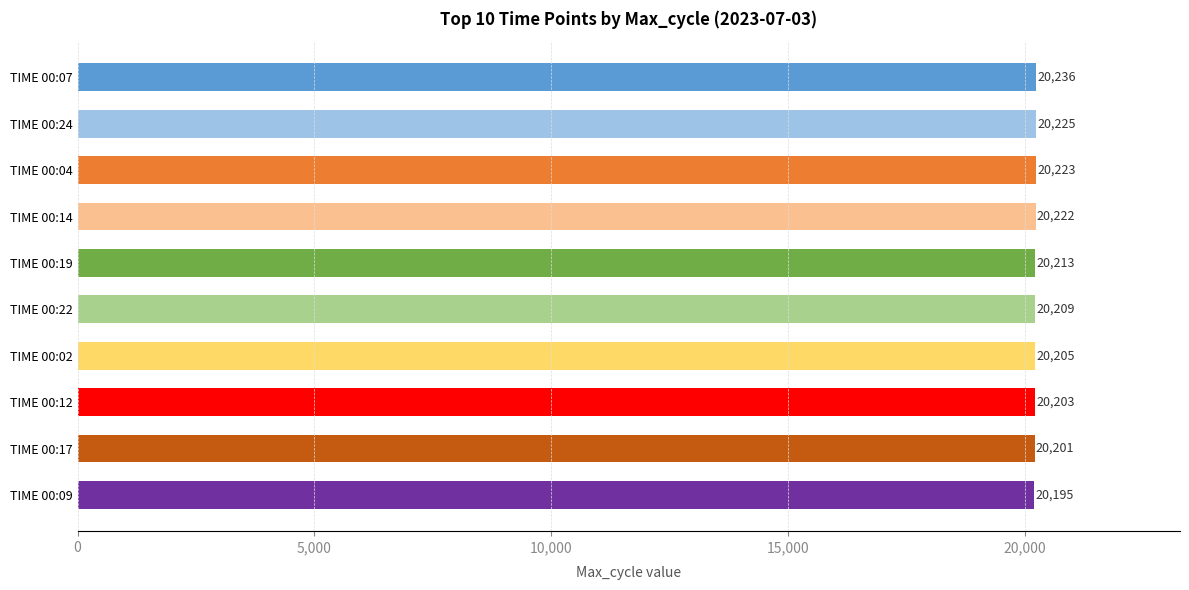

Reading bottom to top, extract all data points from this chart.

TIME 00:09=20195	TIME 00:17=20201	TIME 00:12=20203	TIME 00:02=20205	TIME 00:22=20209	TIME 00:19=20213	TIME 00:14=20222	TIME 00:04=20223	TIME 00:24=20225	TIME 00:07=20236